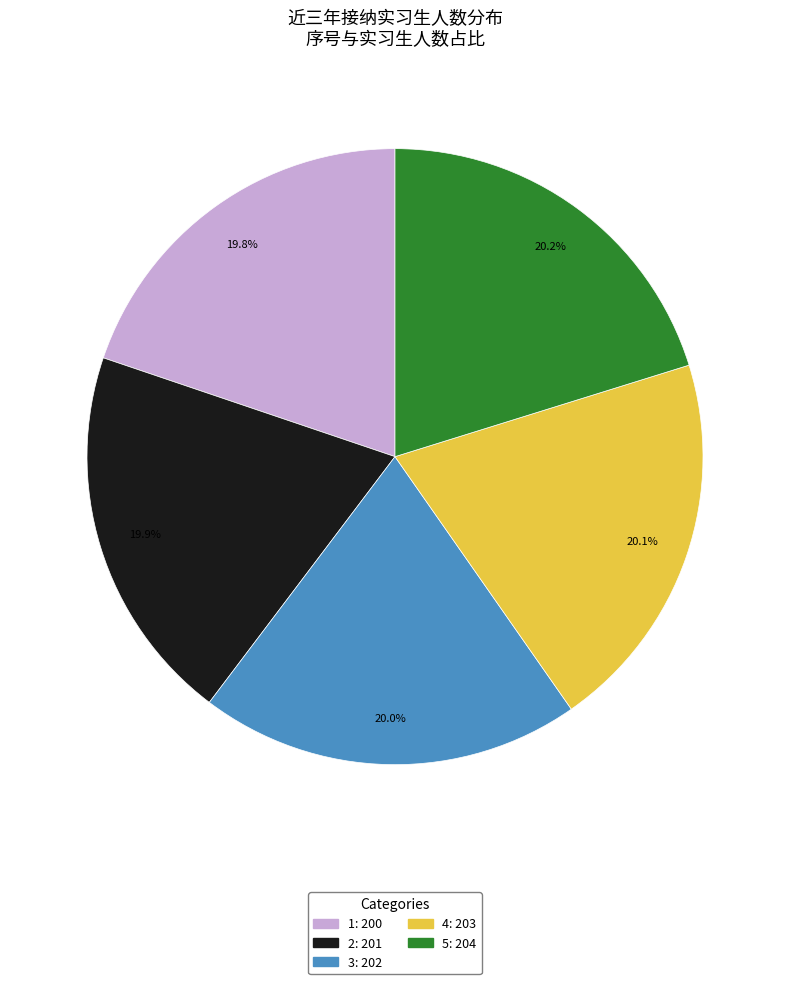

What is the ratio of the value at 4 to the value at 5?

1.0